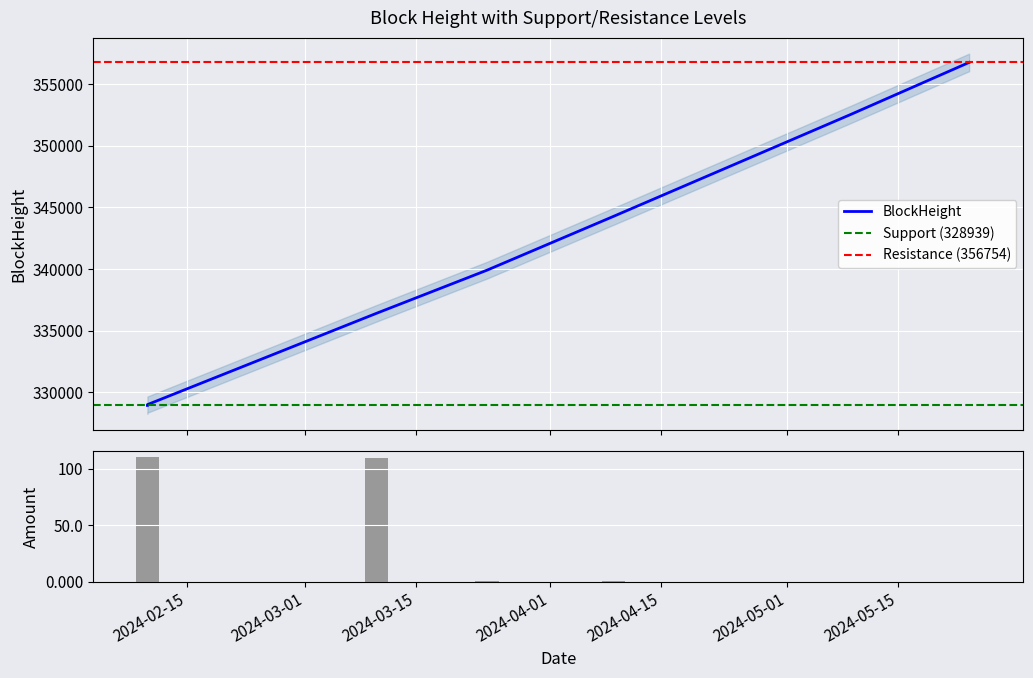

List the series in order of their peak value, lowest first.

Amount, BlockHeight